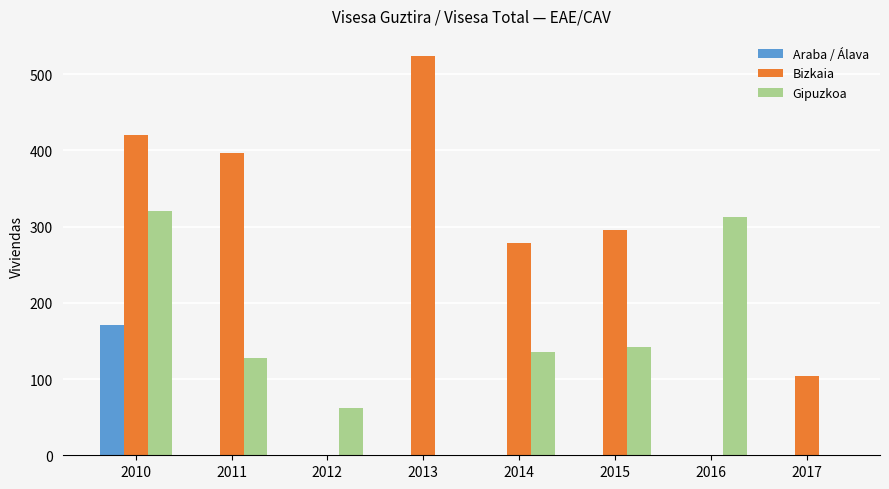

What is the sum of all Gipuzkoa values?

1099